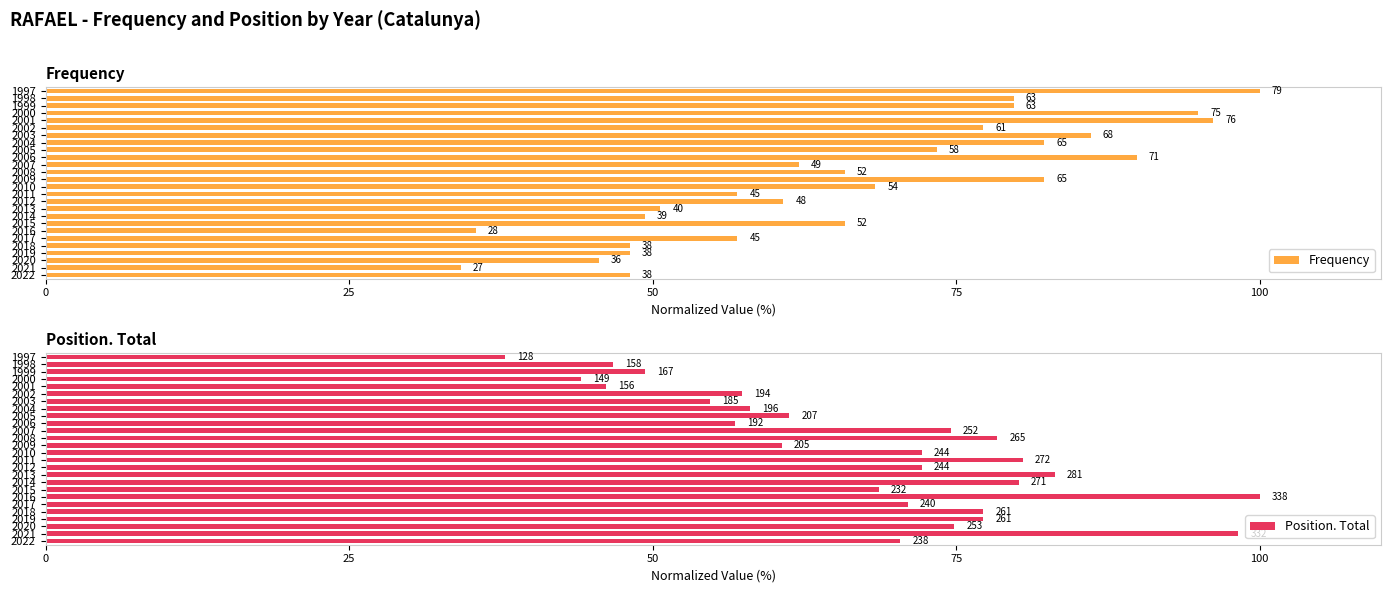

How many bars are there in each group?

2